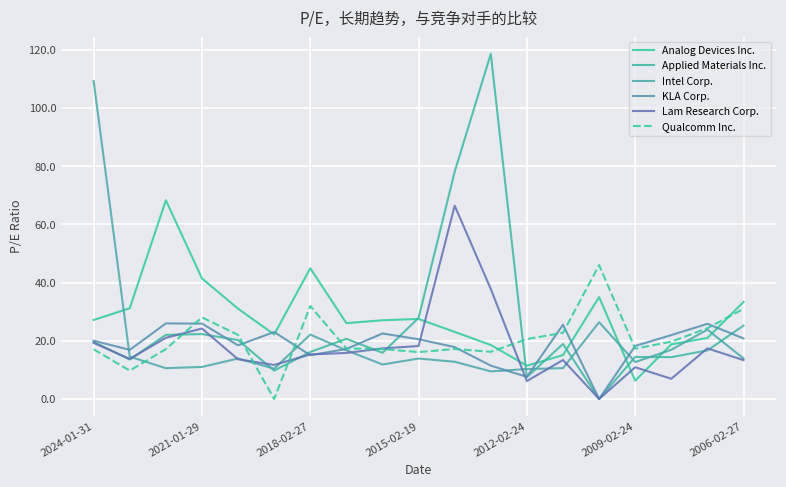

Does the chart display data point markers on the line(s)?

No